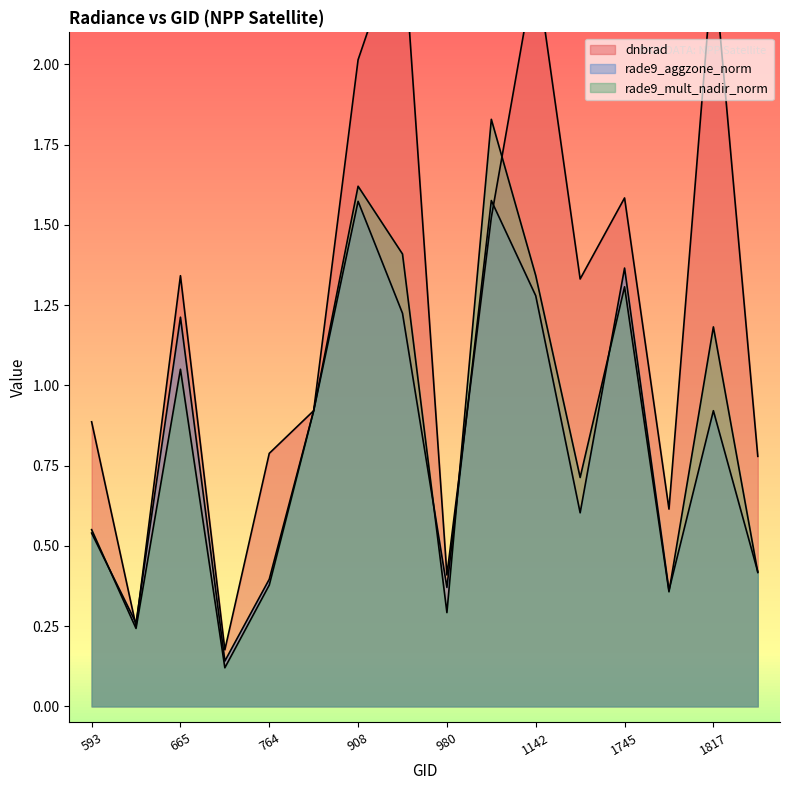

Which series has the widest spread of values?

dnbrad